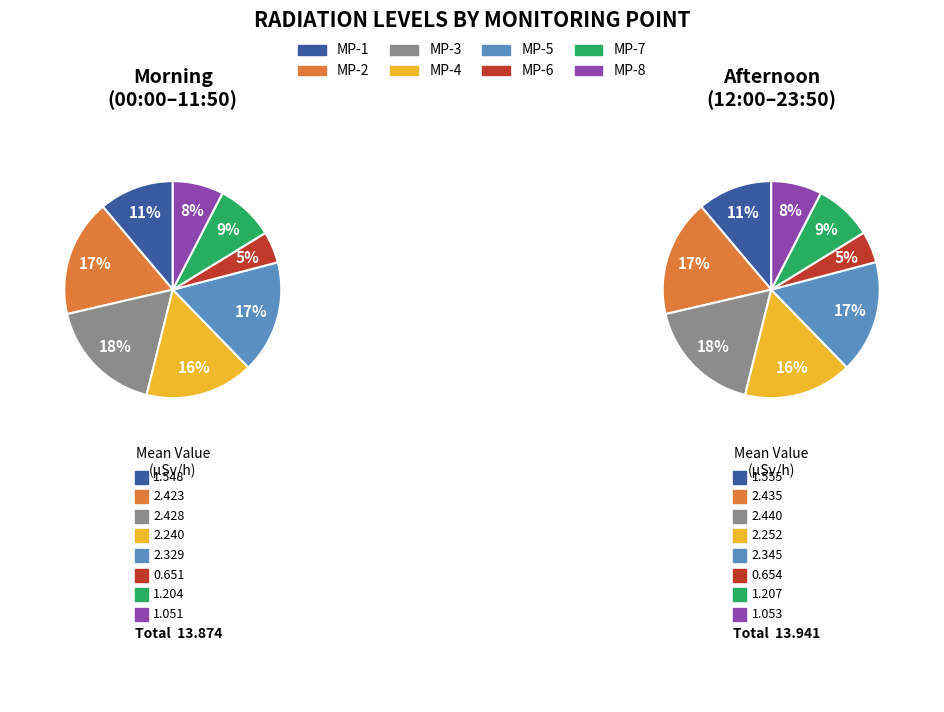

The MP-5(ÊSv/h) slice represents 17% of the pie. True or false?

True